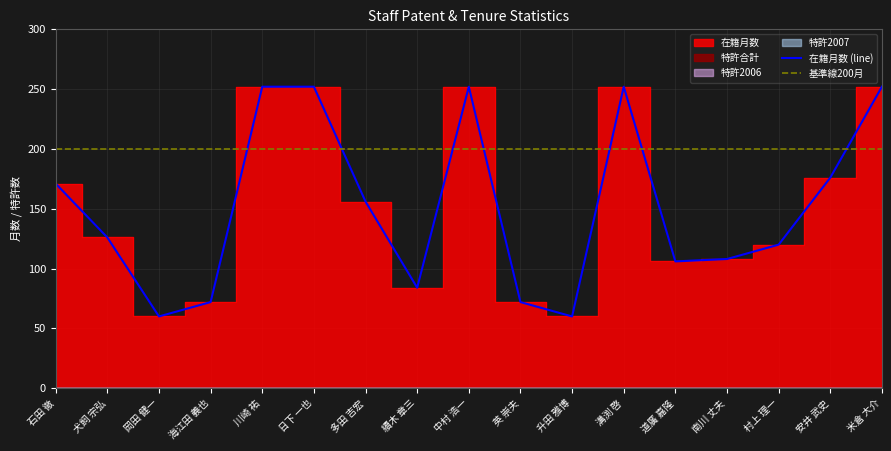

True or false: 在籍月数 (line) has more than 1 points higher than both neighbors.

True